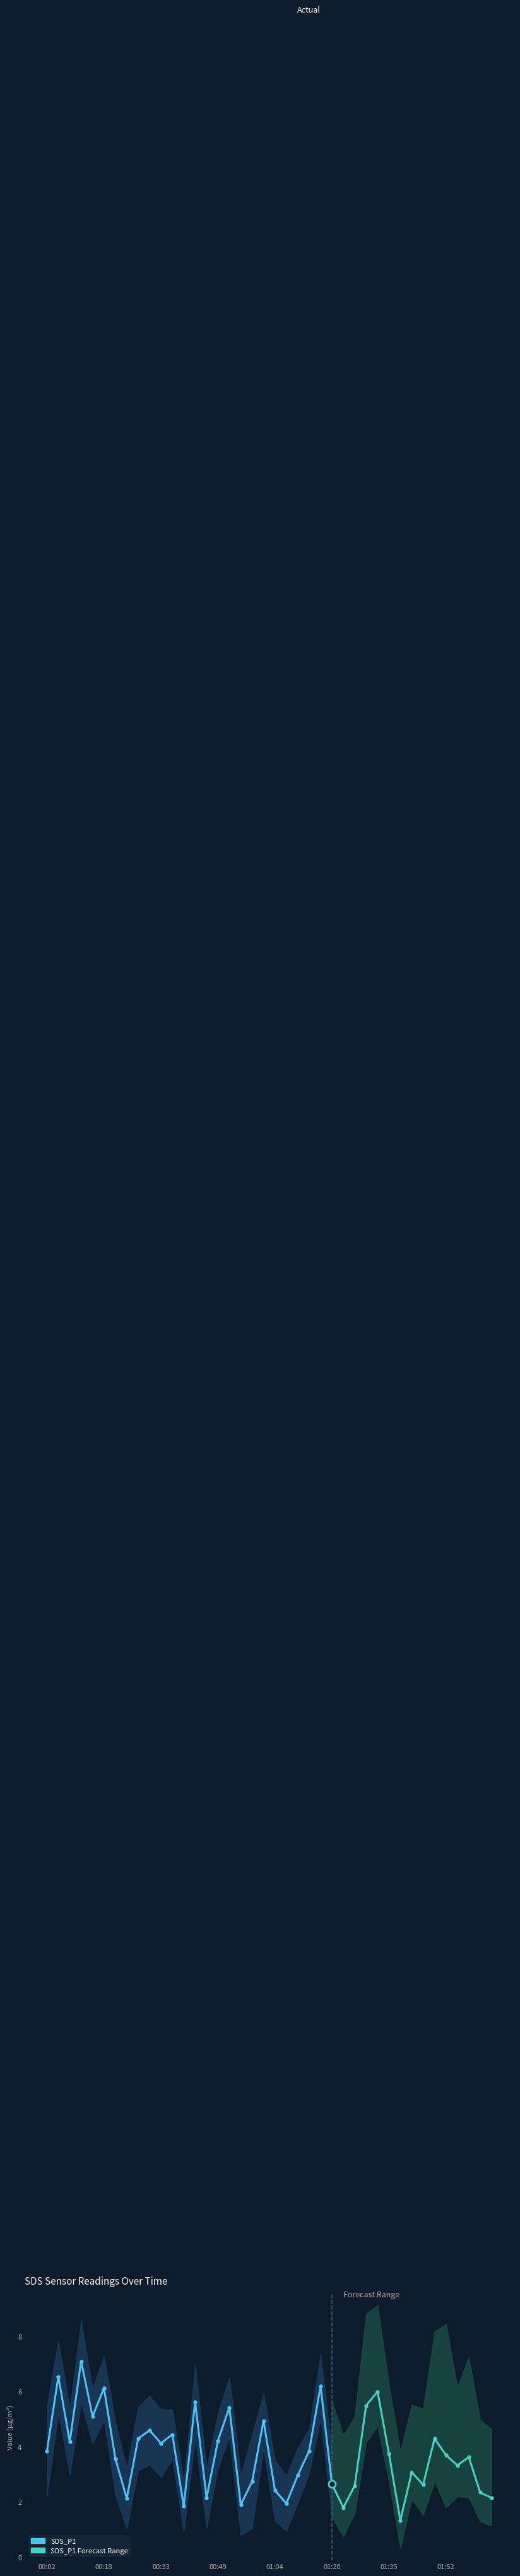

The value of SDS_P1 at 00:24 is 2.1. True or false?

True